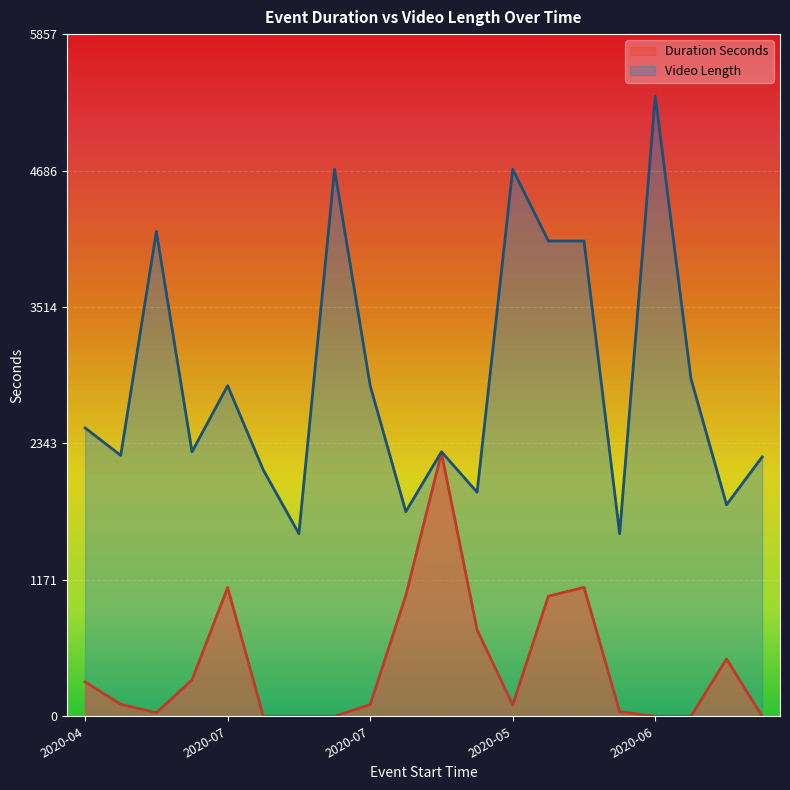

Between 2020-05 and 2020-02, which is larger?

2020-05